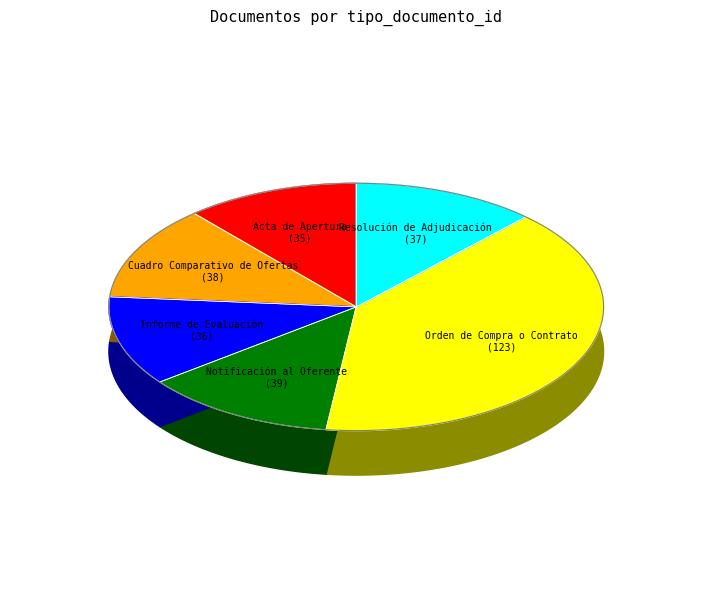

What percentage is NOT represented by Orden de Compra o Contrato?

60.1%